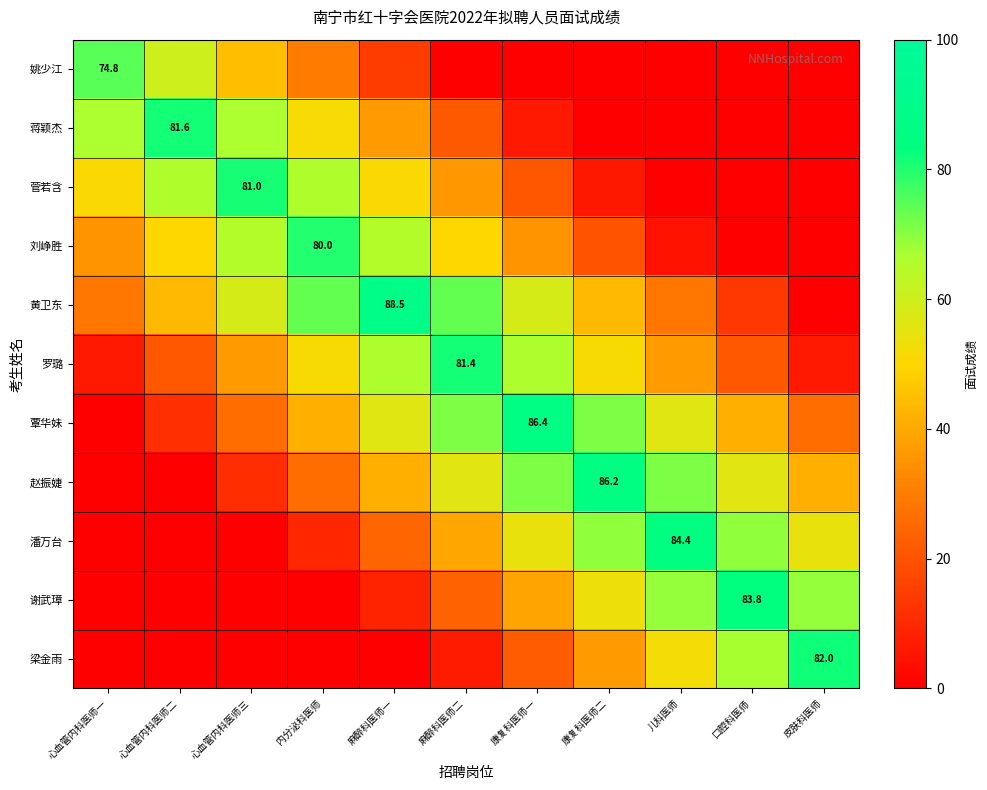

At which category is the sum across all series the highest?

麻醉科医师二